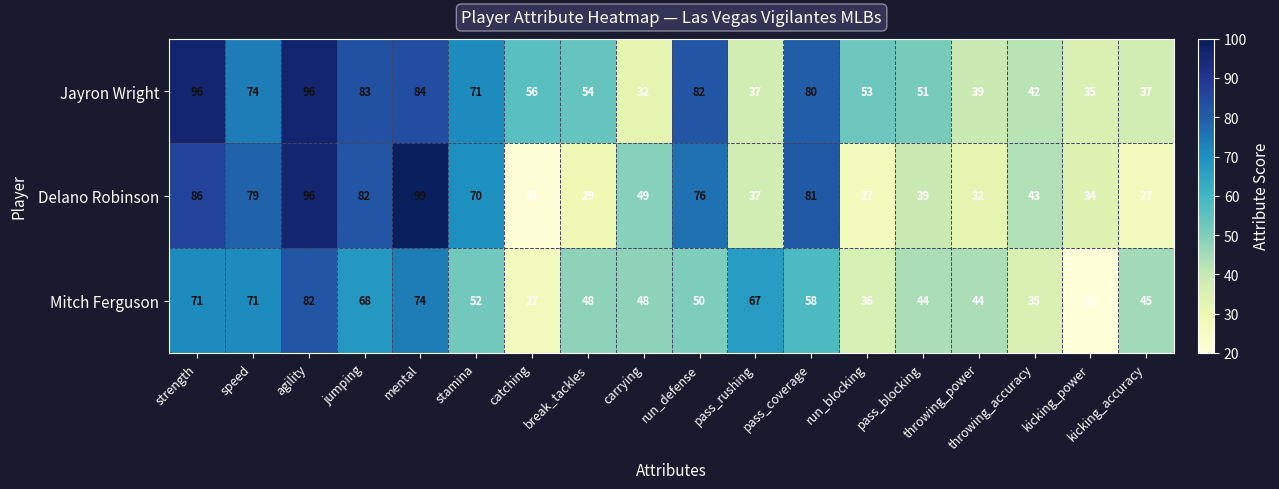

Read the Delano Robinson value at break_tackles, to the nearest 10.

30